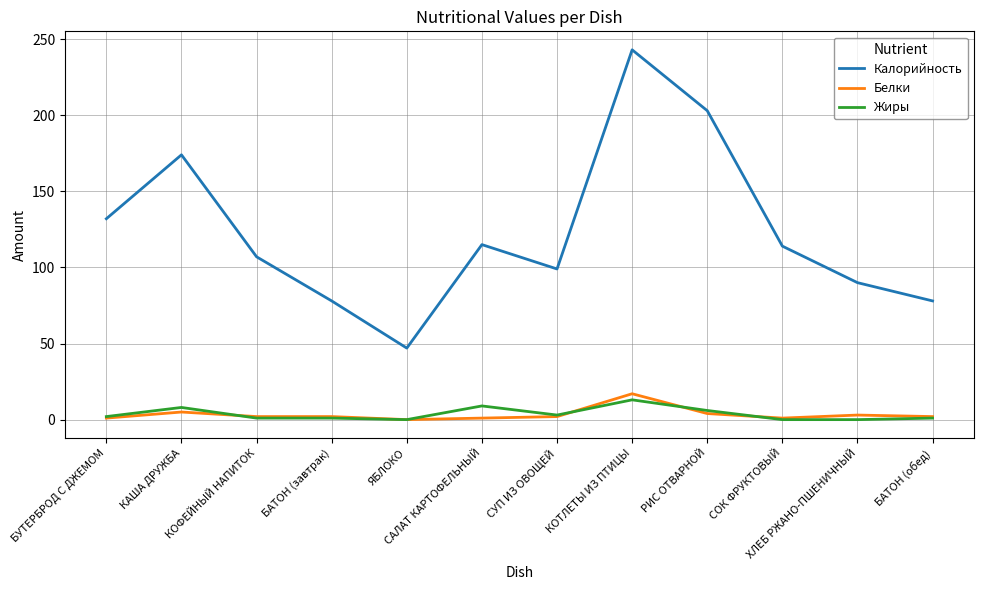

How many lines are shown in the chart?

3